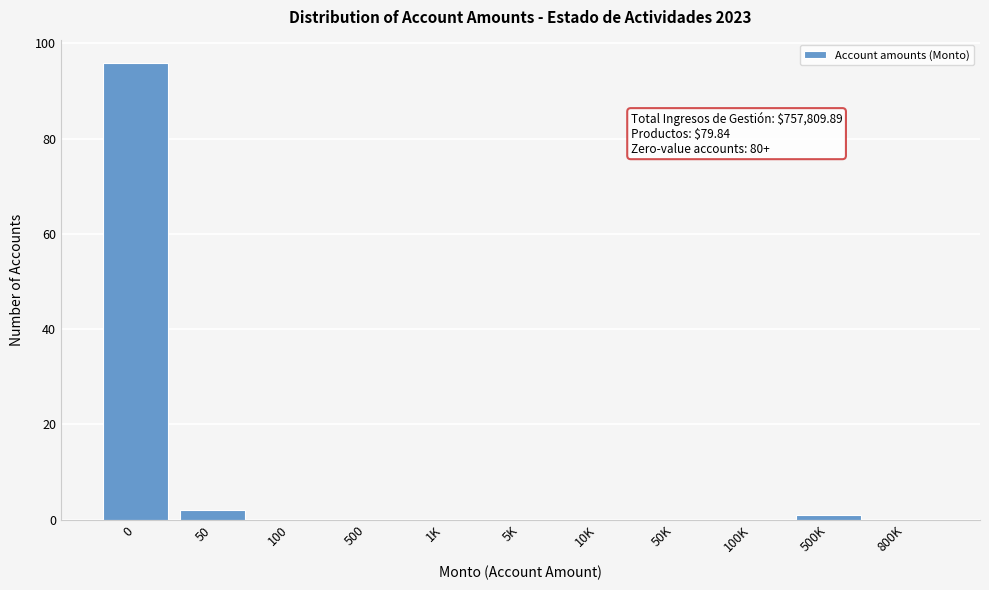

Reading left to right, extract all data points from this chart.

0=96	50=2	100=0	500=0	1K=0	5K=0	10K=0	50K=0	100K=0	500K=1	800K=0